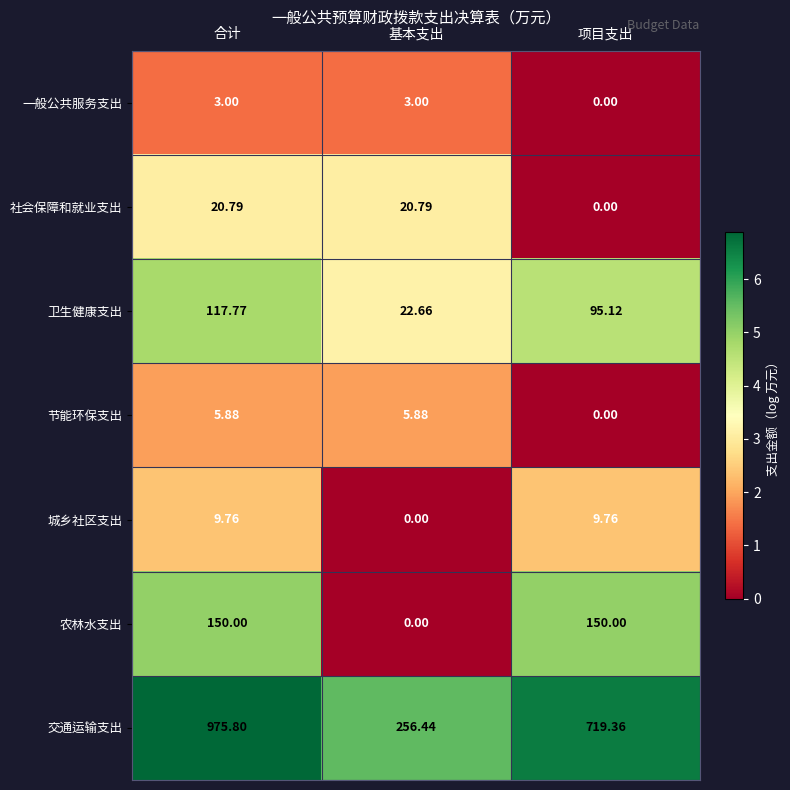

Rank the categories by 卫生健康支出 value from lowest to highest.

基本支出, 项目支出, 合计